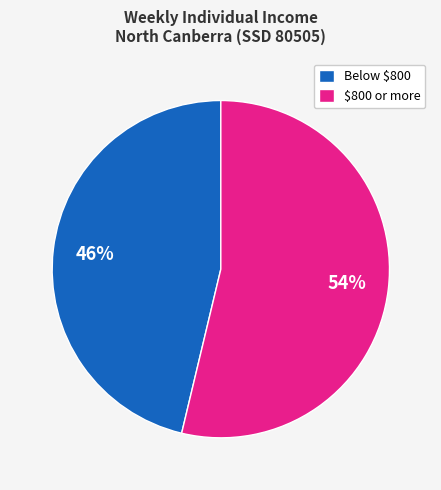

What percentage is the $800 or more slice, to the nearest percent?

54%